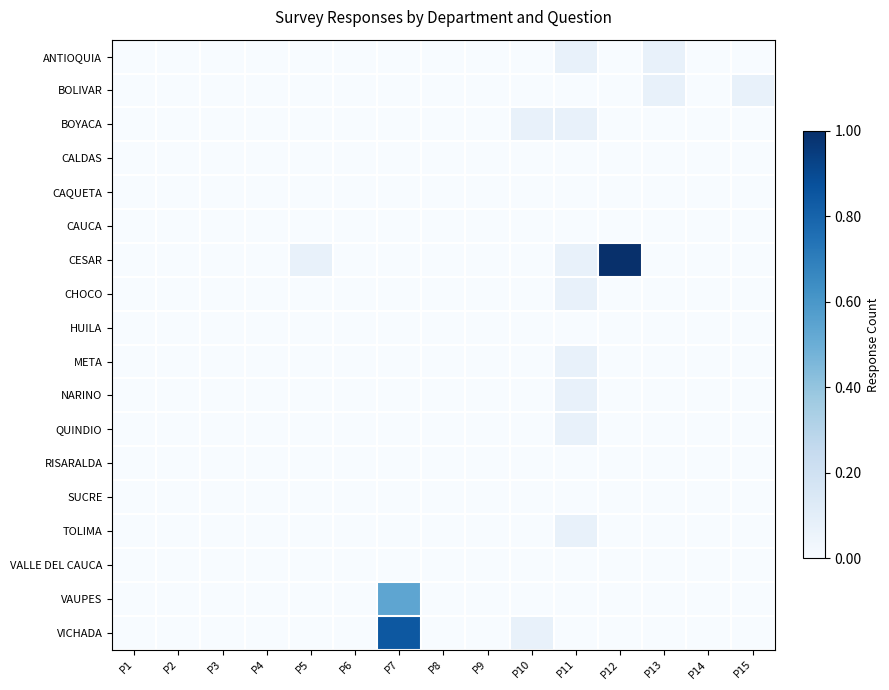

Reading left to right, extract all data points from this chart.

ANTIOQUIA: P1=0.0	P2=0.0	P3=0.0	P4=0.0	P5=0.0	P6=0.0	P7=0.0	P8=0.0	P9=0.0	P10=0.0	P11=0.1	P12=0.0	P13=0.1	P14=0.0	P15=0.0
BOLIVAR: P1=0.0	P2=0.0	P3=0.0	P4=0.0	P5=0.0	P6=0.0	P7=0.0	P8=0.0	P9=0.0	P10=0.0	P11=0.0	P12=0.0	P13=0.1	P14=0.0	P15=0.1
BOYACA: P1=0.0	P2=0.0	P3=0.0	P4=0.0	P5=0.0	P6=0.0	P7=0.0	P8=0.0	P9=0.0	P10=0.1	P11=0.1	P12=0.0	P13=0.0	P14=0.0	P15=0.0
CALDAS: P1=0.0	P2=0.0	P3=0.0	P4=0.0	P5=0.0	P6=0.0	P7=0.0	P8=0.0	P9=0.0	P10=0.0	P11=0.0	P12=0.0	P13=0.0	P14=0.0	P15=0.0
CAQUETA: P1=0.0	P2=0.0	P3=0.0	P4=0.0	P5=0.0	P6=0.0	P7=0.0	P8=0.0	P9=0.0	P10=0.0	P11=0.0	P12=0.0	P13=0.0	P14=0.0	P15=0.0
CAUCA: P1=0.0	P2=0.0	P3=0.0	P4=0.0	P5=0.0	P6=0.0	P7=0.0	P8=0.0	P9=0.0	P10=0.0	P11=0.0	P12=0.0	P13=0.0	P14=0.0	P15=0.0
CESAR: P1=0.0	P2=0.0	P3=0.0	P4=0.0	P5=0.1	P6=0.0	P7=0.0	P8=0.0	P9=0.0	P10=0.0	P11=0.1	P12=1.0	P13=0.0	P14=0.0	P15=0.0
CHOCO: P1=0.0	P2=0.0	P3=0.0	P4=0.0	P5=0.0	P6=0.0	P7=0.0	P8=0.0	P9=0.0	P10=0.0	P11=0.1	P12=0.0	P13=0.0	P14=0.0	P15=0.0
HUILA: P1=0.0	P2=0.0	P3=0.0	P4=0.0	P5=0.0	P6=0.0	P7=0.0	P8=0.0	P9=0.0	P10=0.0	P11=0.0	P12=0.0	P13=0.0	P14=0.0	P15=0.0
META: P1=0.0	P2=0.0	P3=0.0	P4=0.0	P5=0.0	P6=0.0	P7=0.0	P8=0.0	P9=0.0	P10=0.0	P11=0.1	P12=0.0	P13=0.0	P14=0.0	P15=0.0
NARINO: P1=0.0	P2=0.0	P3=0.0	P4=0.0	P5=0.0	P6=0.0	P7=0.0	P8=0.0	P9=0.0	P10=0.0	P11=0.1	P12=0.0	P13=0.0	P14=0.0	P15=0.0
QUINDIO: P1=0.0	P2=0.0	P3=0.0	P4=0.0	P5=0.0	P6=0.0	P7=0.0	P8=0.0	P9=0.0	P10=0.0	P11=0.1	P12=0.0	P13=0.0	P14=0.0	P15=0.0
RISARALDA: P1=0.0	P2=0.0	P3=0.0	P4=0.0	P5=0.0	P6=0.0	P7=0.0	P8=0.0	P9=0.0	P10=0.0	P11=0.0	P12=0.0	P13=0.0	P14=0.0	P15=0.0
SUCRE: P1=0.0	P2=0.0	P3=0.0	P4=0.0	P5=0.0	P6=0.0	P7=0.0	P8=0.0	P9=0.0	P10=0.0	P11=0.0	P12=0.0	P13=0.0	P14=0.0	P15=0.0
TOLIMA: P1=0.0	P2=0.0	P3=0.0	P4=0.0	P5=0.0	P6=0.0	P7=0.0	P8=0.0	P9=0.0	P10=0.0	P11=0.1	P12=0.0	P13=0.0	P14=0.0	P15=0.0
VALLE DEL CAUCA: P1=0.0	P2=0.0	P3=0.0	P4=0.0	P5=0.0	P6=0.0	P7=0.0	P8=0.0	P9=0.0	P10=0.0	P11=0.0	P12=0.0	P13=0.0	P14=0.0	P15=0.0
VAUPES: P1=0.0	P2=0.0	P3=0.0	P4=0.0	P5=0.0	P6=0.0	P7=0.5	P8=0.0	P9=0.0	P10=0.0	P11=0.0	P12=0.0	P13=0.0	P14=0.0	P15=0.0
VICHADA: P1=0.0	P2=0.0	P3=0.0	P4=0.0	P5=0.0	P6=0.0	P7=0.8	P8=0.0	P9=0.0	P10=0.1	P11=0.0	P12=0.0	P13=0.0	P14=0.0	P15=0.0